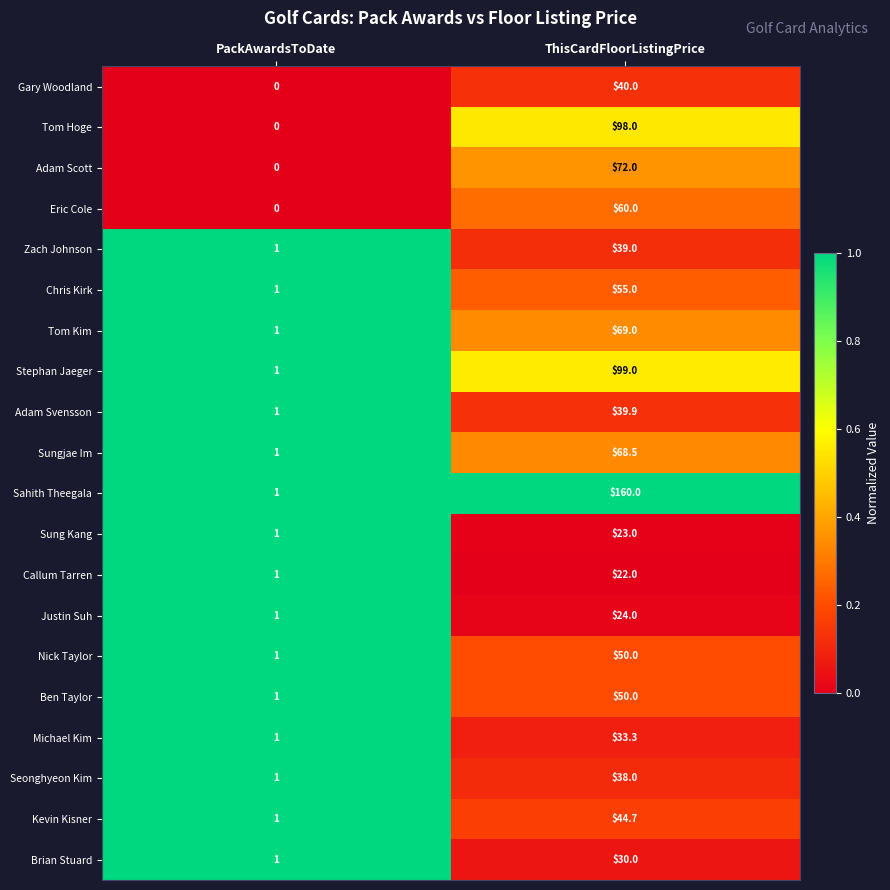

What value does the Sung Kang series have at ThisCardFloorListingPrice?

23.0